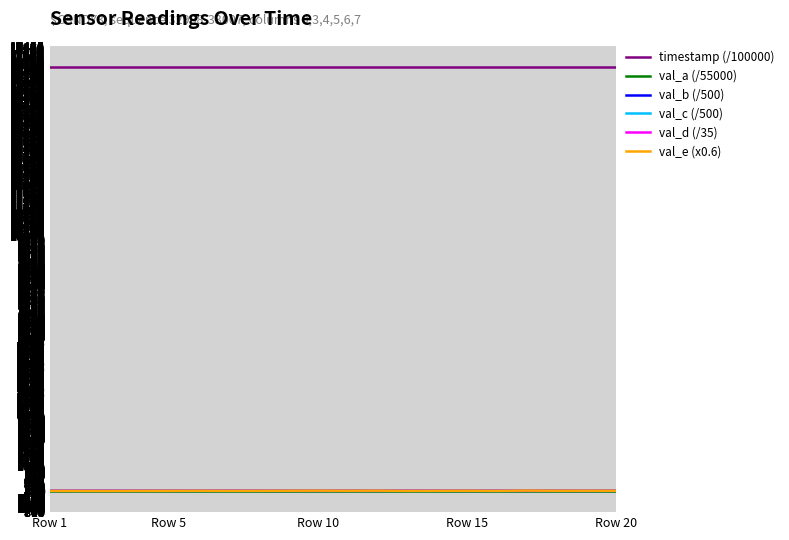

What is the minimum value shown in the chart?

13.8